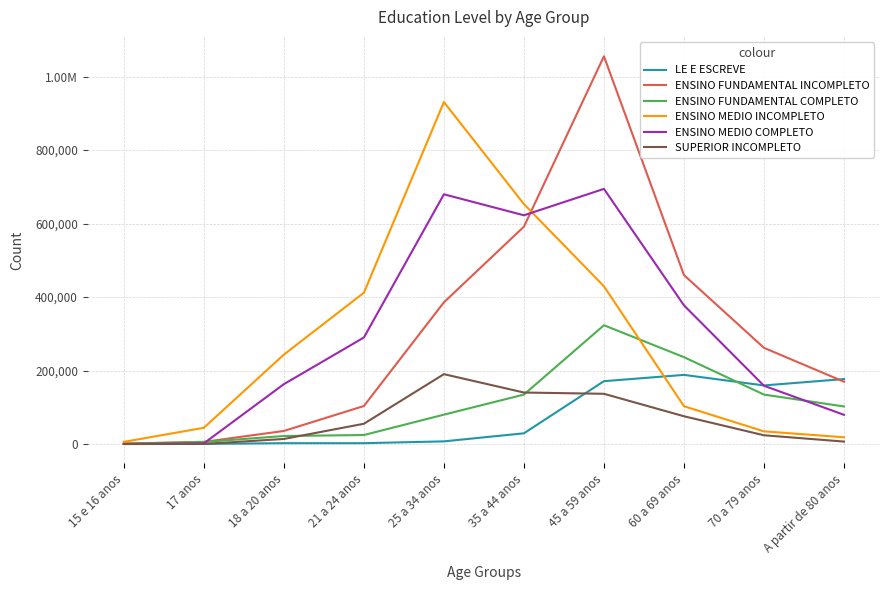

Which series has the largest range (max minus min)?

ENSINO FUNDAMENTAL INCOMPLETO